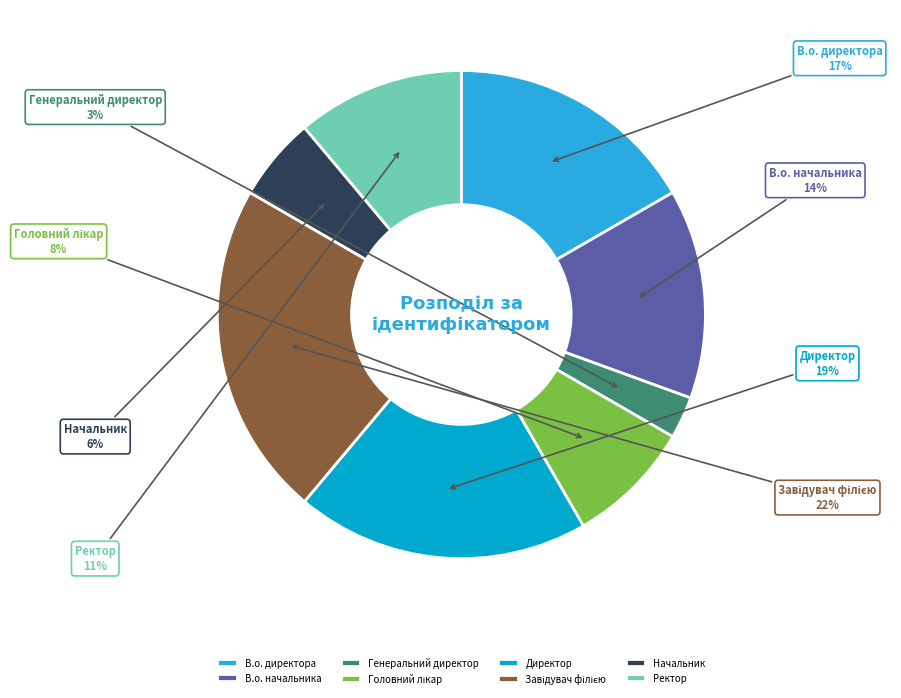

Is it true that В.о. начальника is 29% of the pie?

False